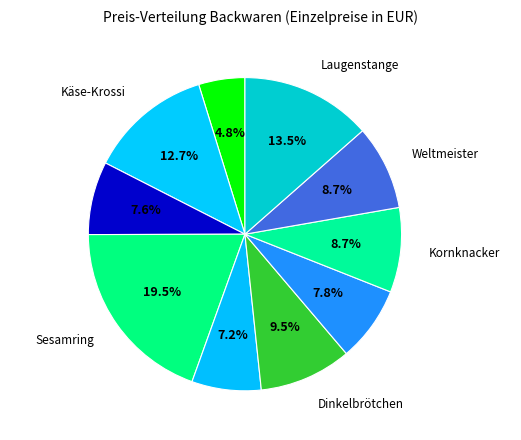

How many slices are in this pie chart?

10